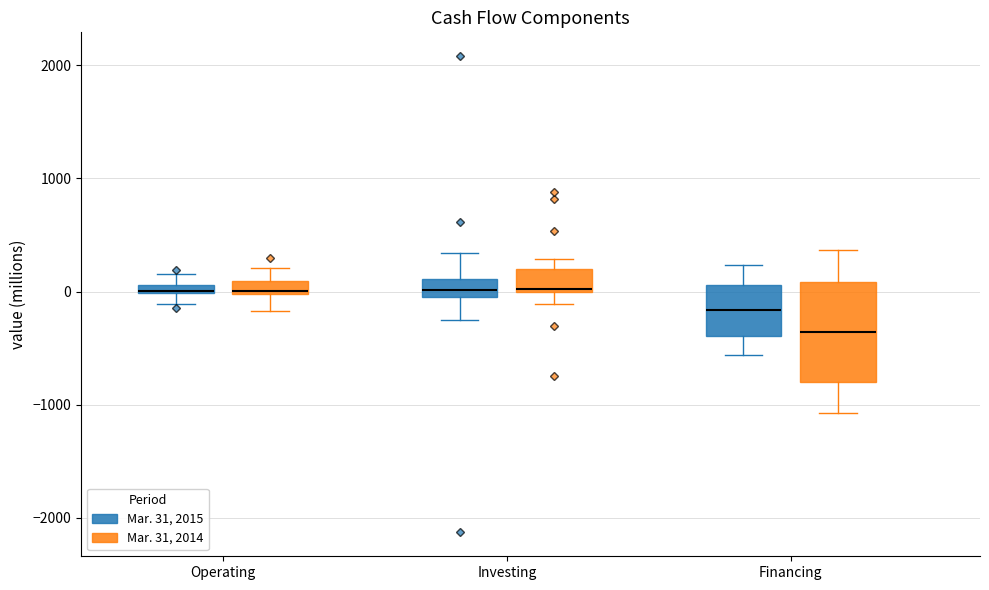

Where does the upper whisker of the box for Investing (Mar. 31, 2015) end on the y-axis? The values are not printed on the chart, so give them approximately, as read against the axis.

300